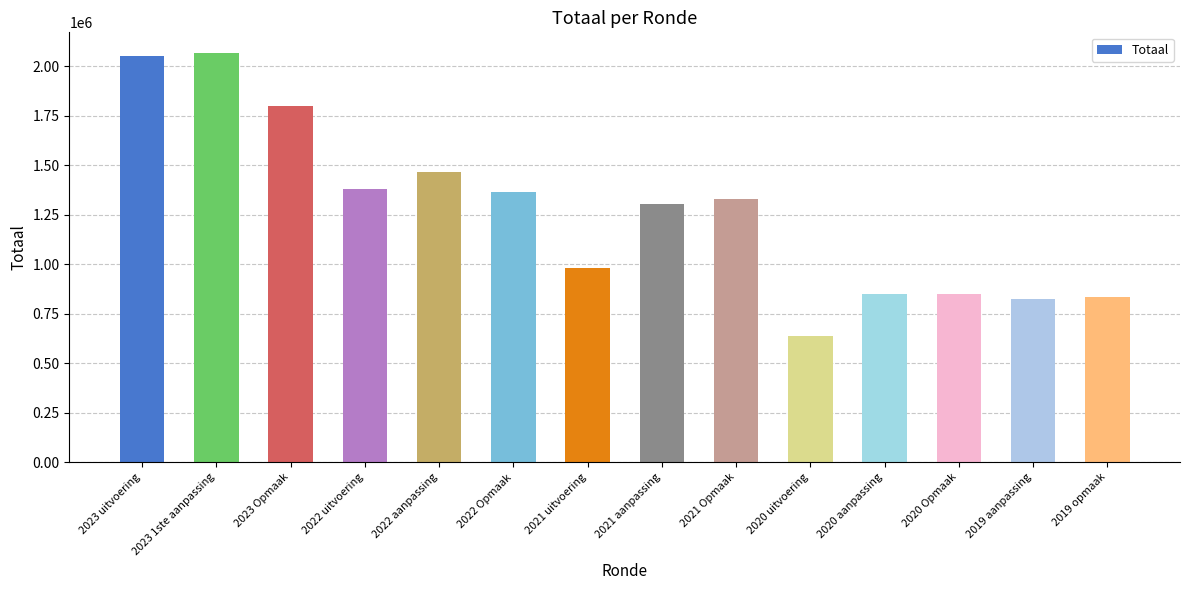

How many series are shown in this chart?

1